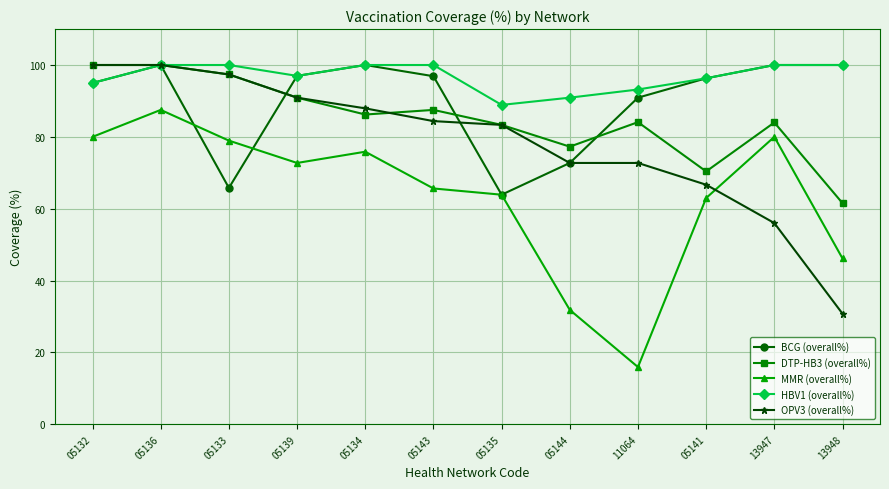

Is it true that MMR (overall%) equals 86.0 at 05141?

False